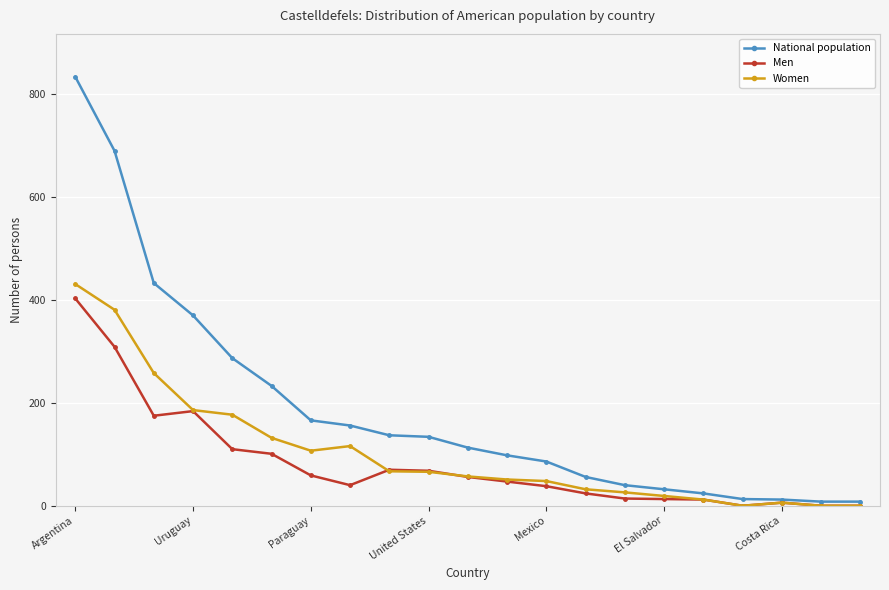

Which series has the largest total across all categories?

National population